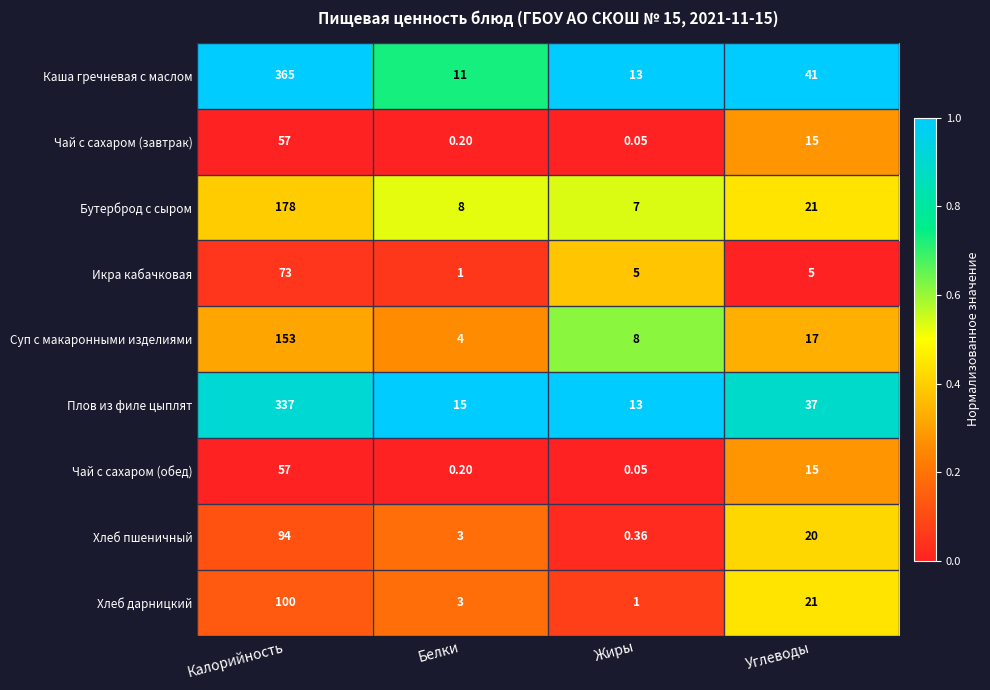

Rank the categories by Плов из филе цыплят value from highest to lowest.

Калорийность, Углеводы, Белки, Жиры